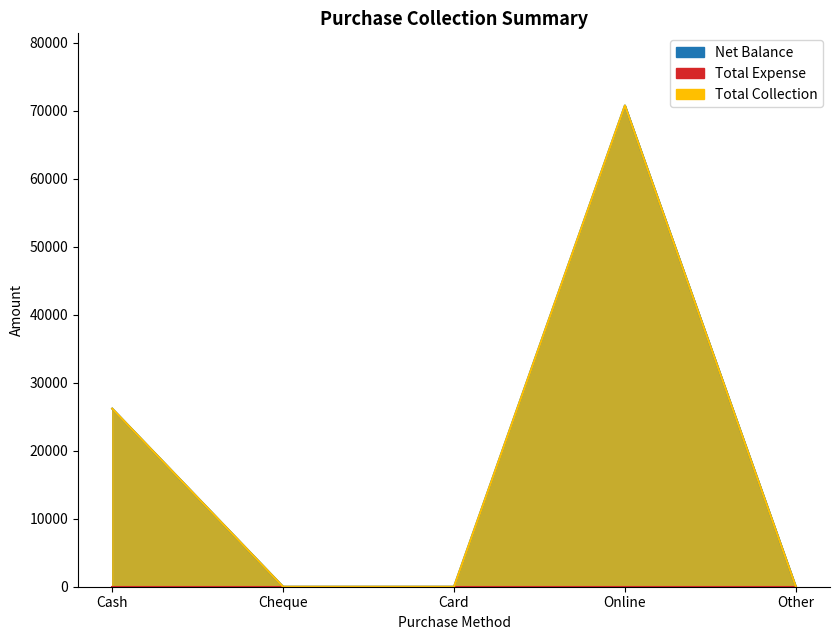

What is the difference between the second highest and minimum values in the Net Balance series?

26200